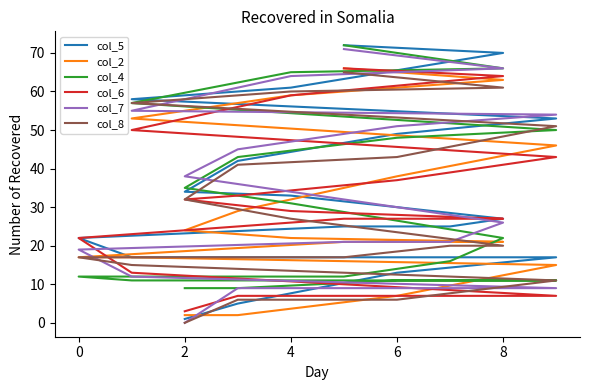

What is the label of the 6th point from the left?

8